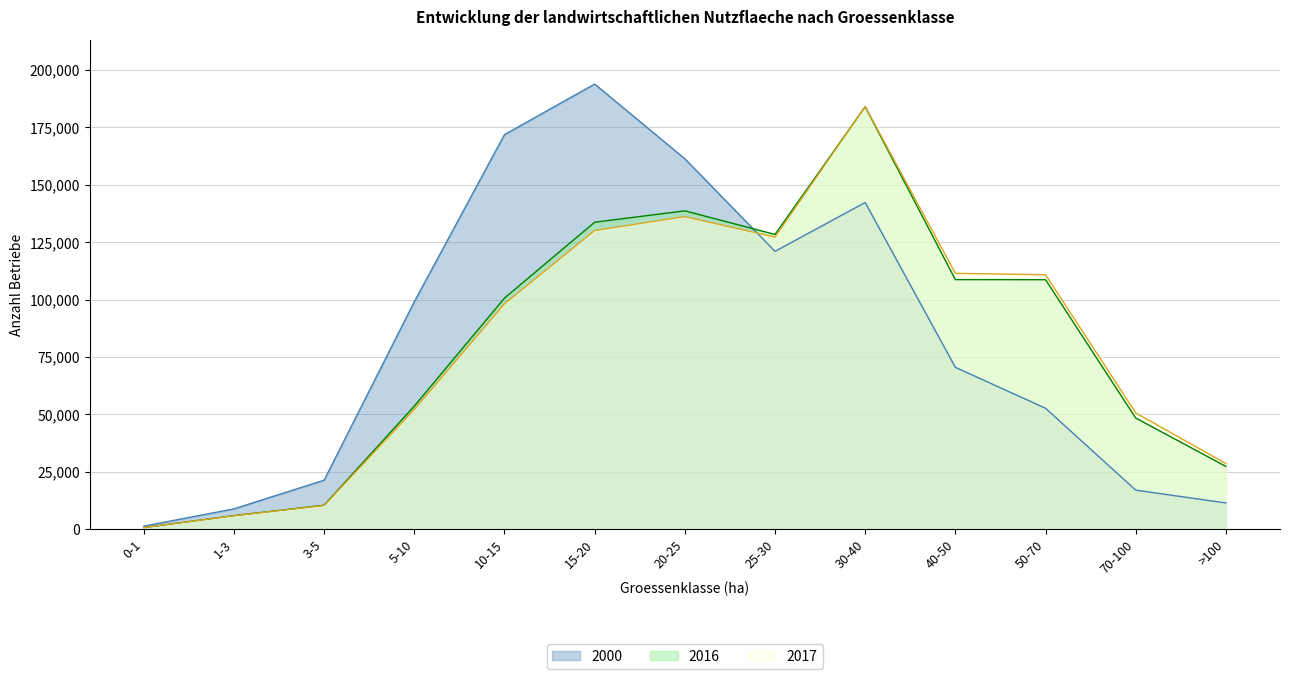

How many lines are shown in the chart?

3